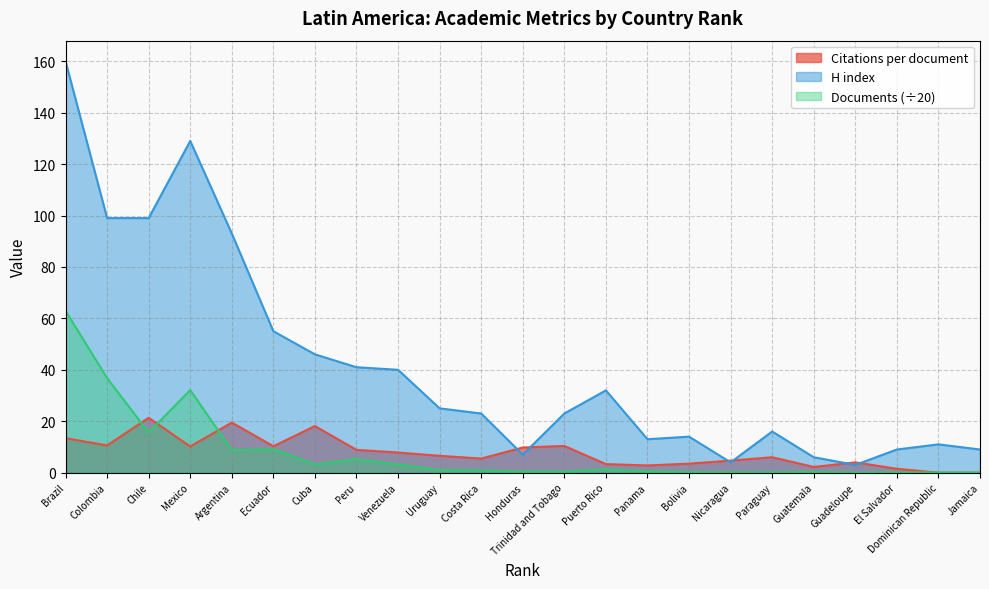

Reading left to right, list all the values displayed in this chart.

Citations per document: 13.4	10.6	21.3	10.2	19.5	10.3	18.1	8.9	7.8	6.5	5.5	9.8	10.4	3.3	2.8	3.5	4.7	6.0	2.2	4.0	1.5	0.0	0.0
H index: 160.0	99.0	99.0	129.0	93.0	55.0	46.0	41.0	40.0	25.0	23.0	7.0	23.0	32.0	13.0	14.0	4.0	16.0	6.0	3.0	9.0	11.0	9.0
Documents: 63.0	36.8	15.6	32.1	8.8	9.1	3.2	5.2	3.2	1.0	0.8	0.5	0.4	1.2	0.5	0.2	0.1	0.1	0.2	0.1	0.1	0.1	0.1